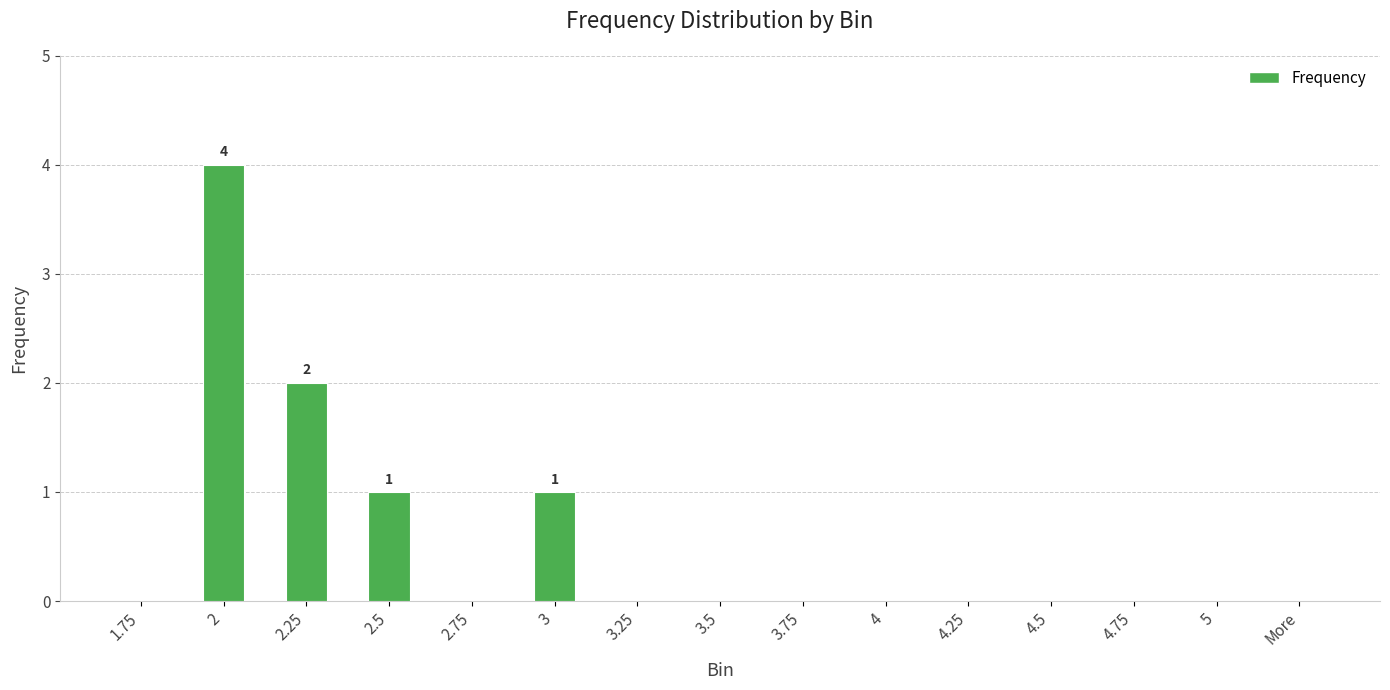

What is the sum of all values?

8